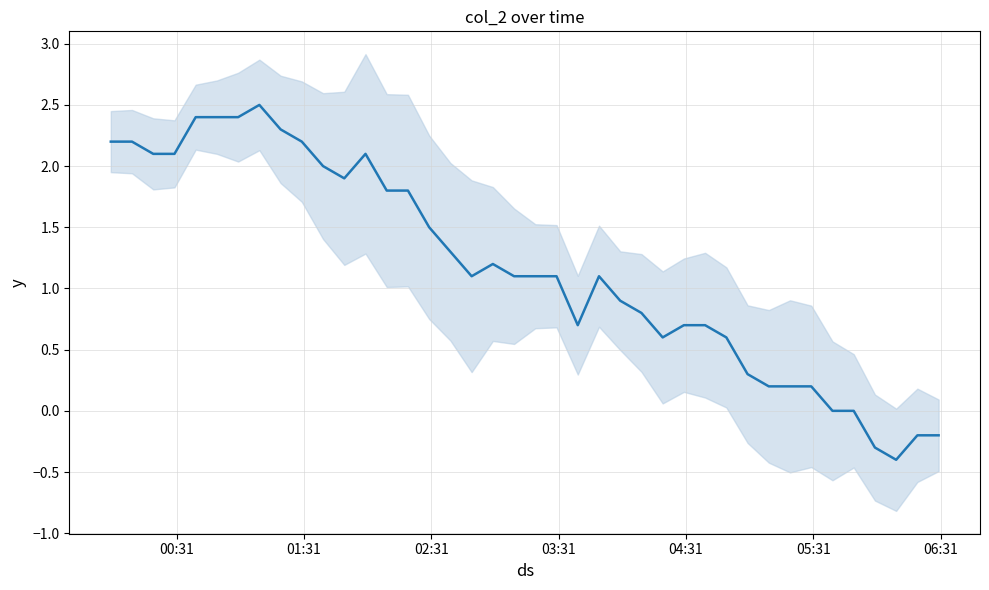

What is the difference between the maximum and minimum values?

2.9